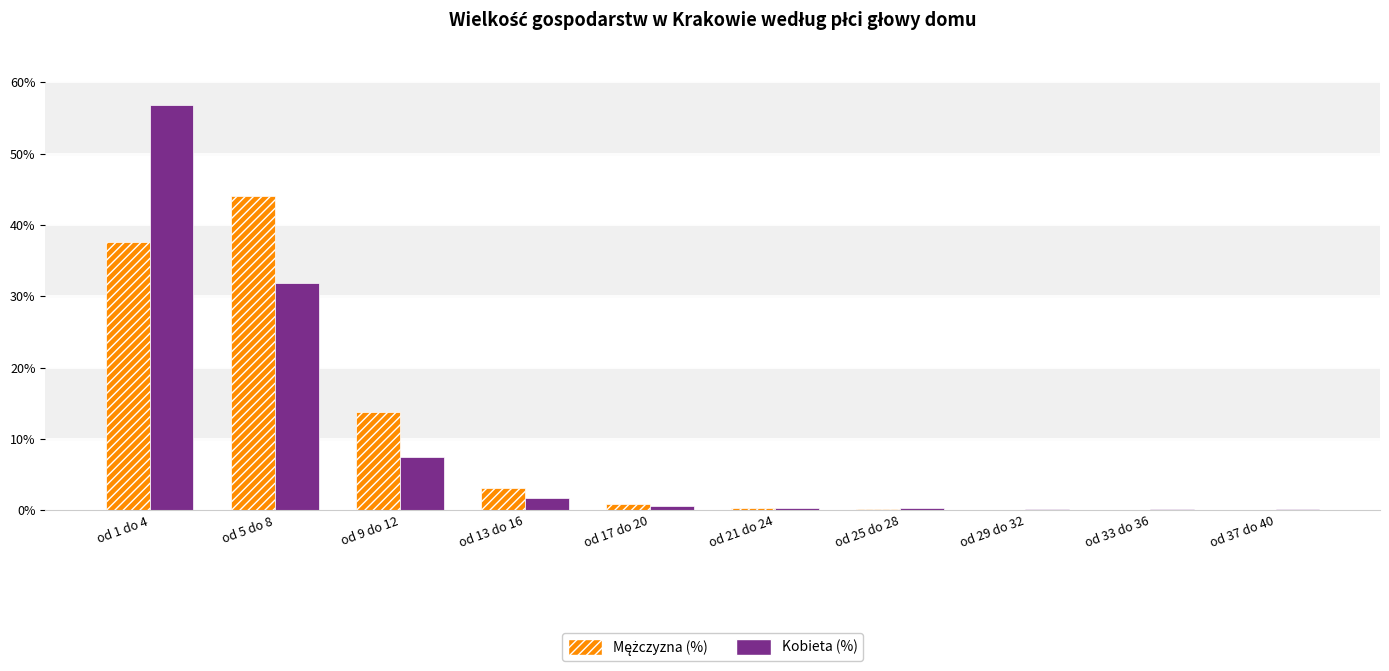

What is the total value across all series at od 9 do 12?

21.2